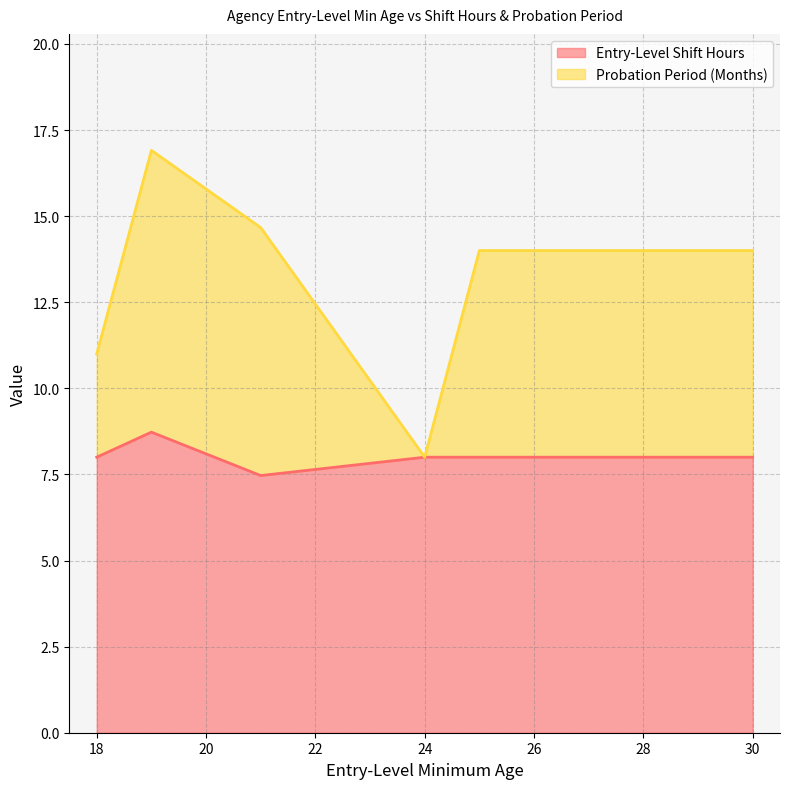

What is the total value across all series at 18?

11.0